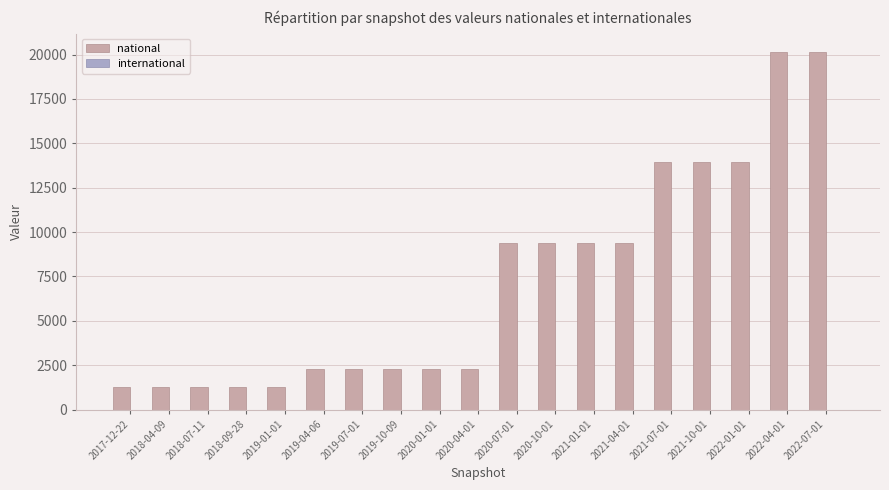

What is the maximum value shown in the chart?

20168